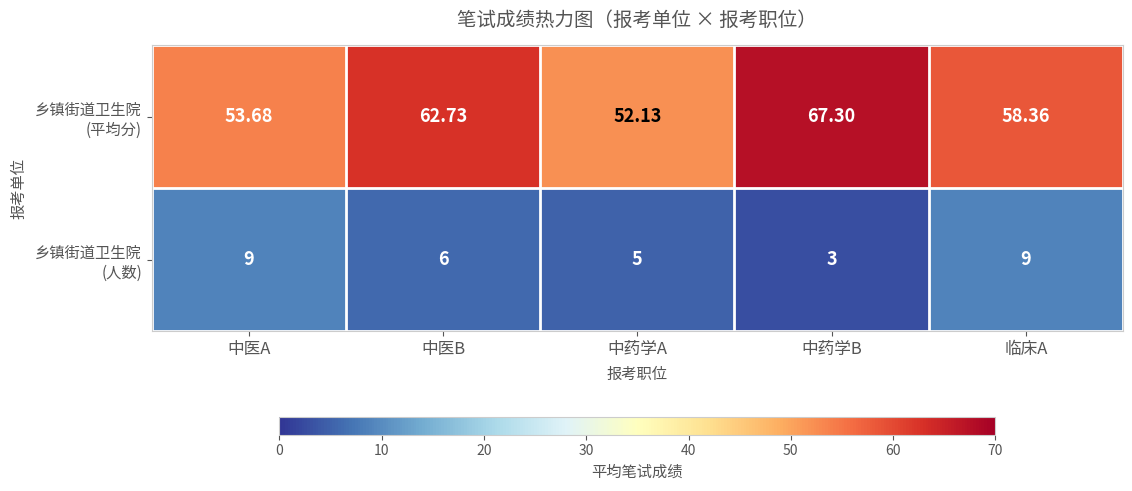

How many series are shown in this chart?

2